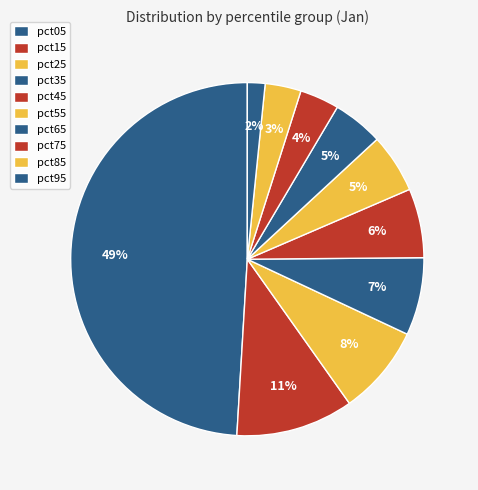

The pct75 slice represents 4% of the pie. True or false?

True